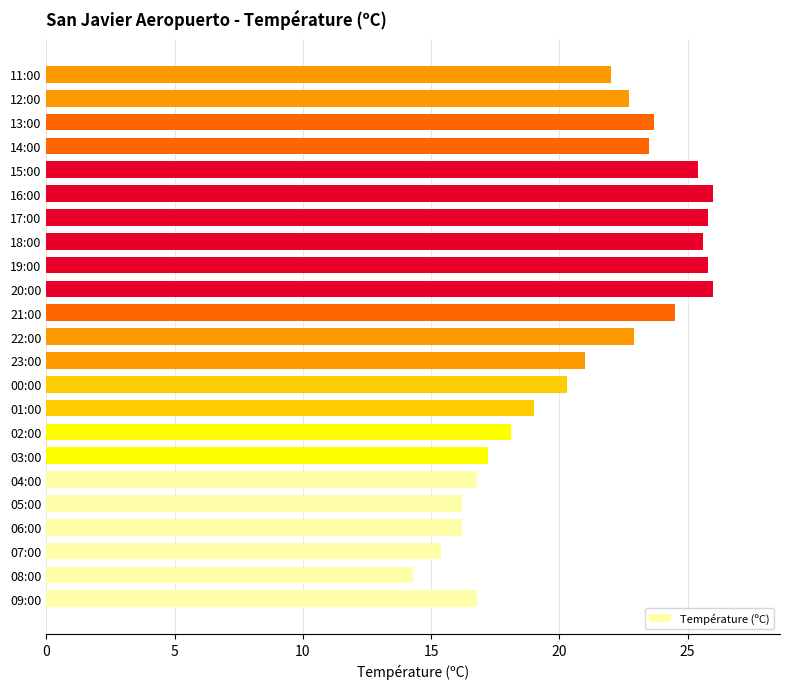

Where is the data nearest to the value 20?

00:00